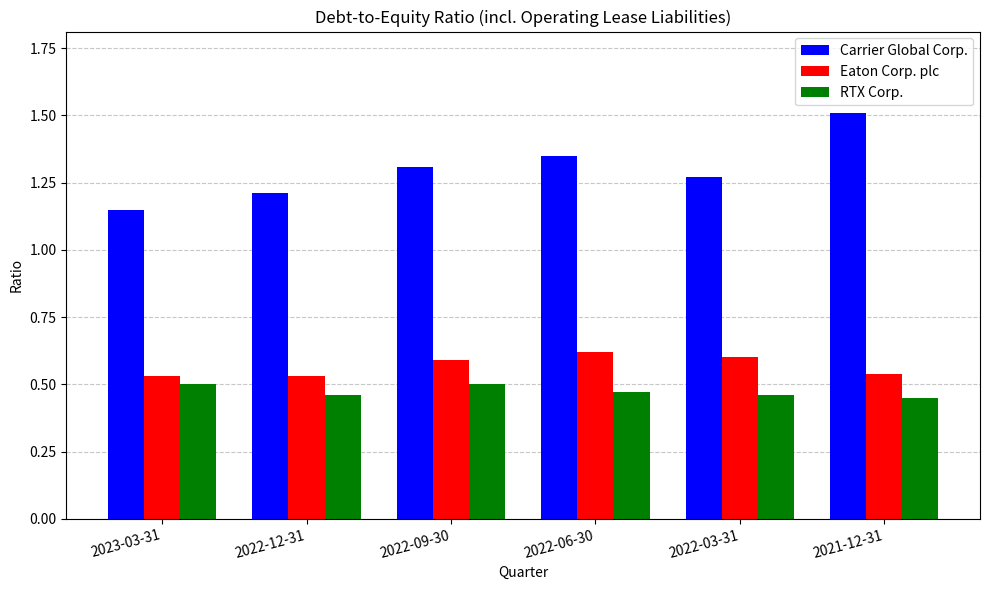

Rank the series at 2022-12-31 from lowest to highest value.

RTX Corp., Eaton Corp. plc, Carrier Global Corp.